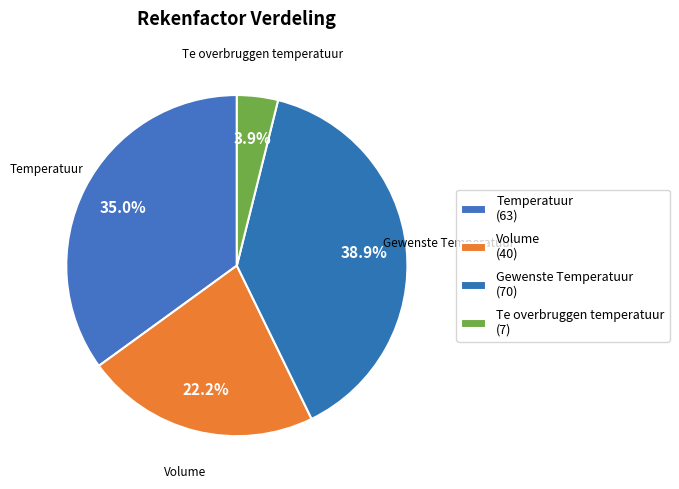

What is the change in value from Temperatuur to Volume?

-23